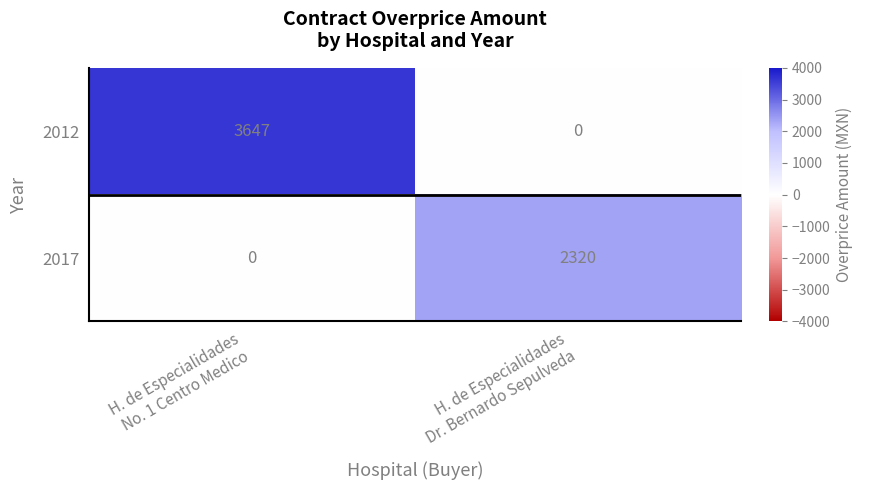

What is the sum of all 2017 values?

2320